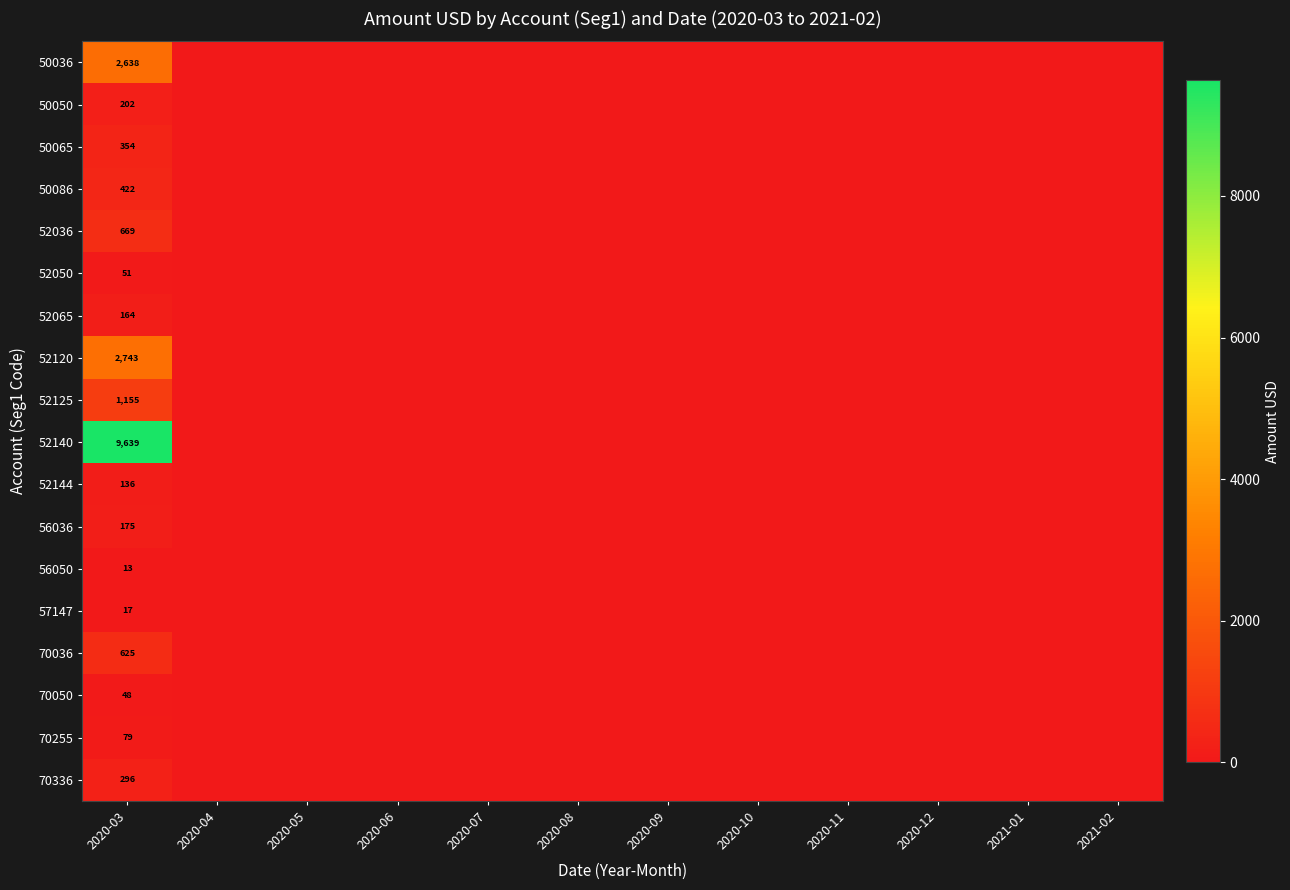

True or false: 50065 has a value of 205 at 2020-03.

False